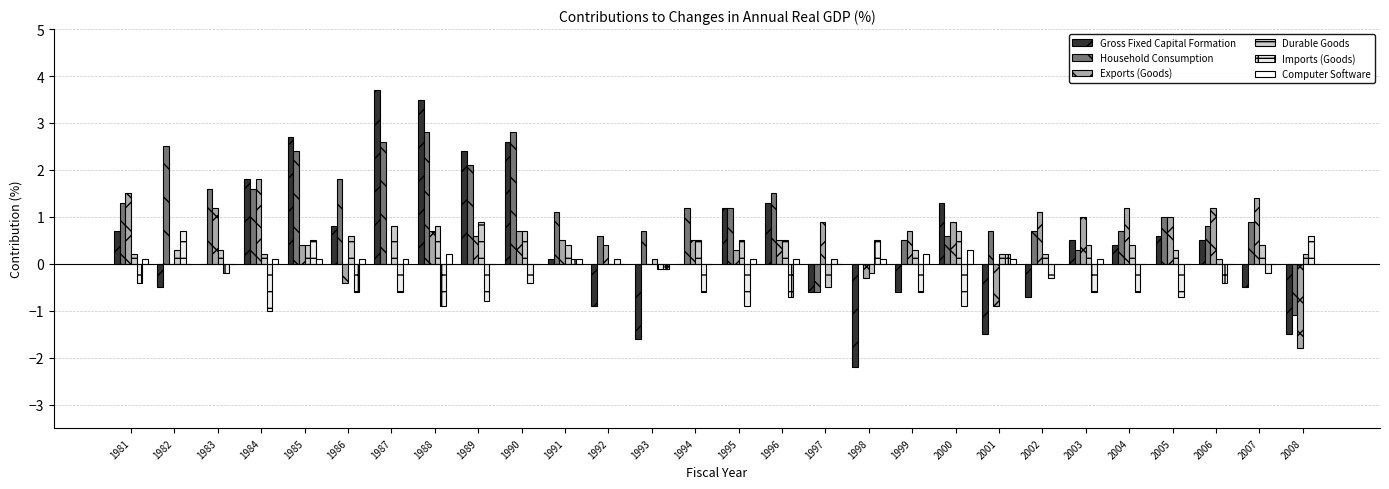

Between 1985 and 1992, which is larger?

1985